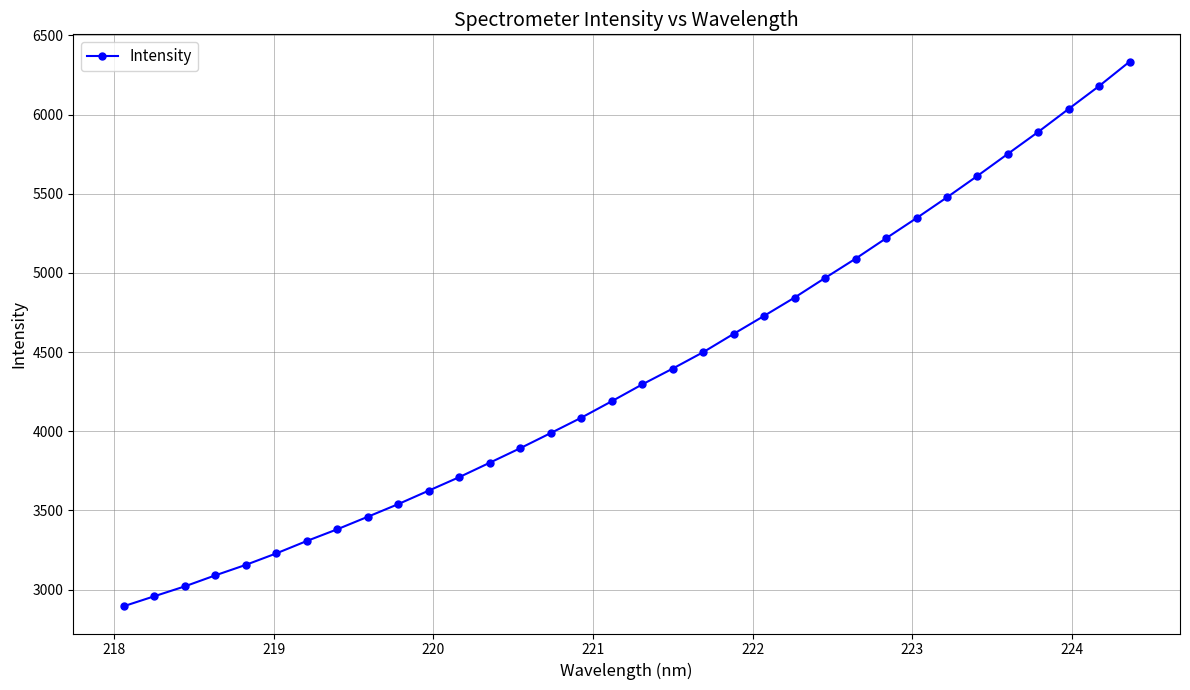

What is the difference between the maximum and minimum values?

3439.8